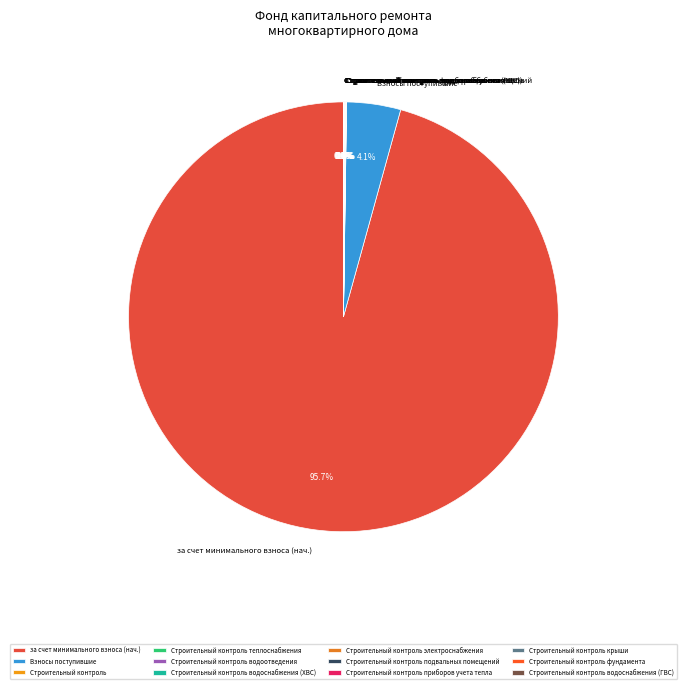

What percentage is NOT represented by Взносы поступившие?

95.9%